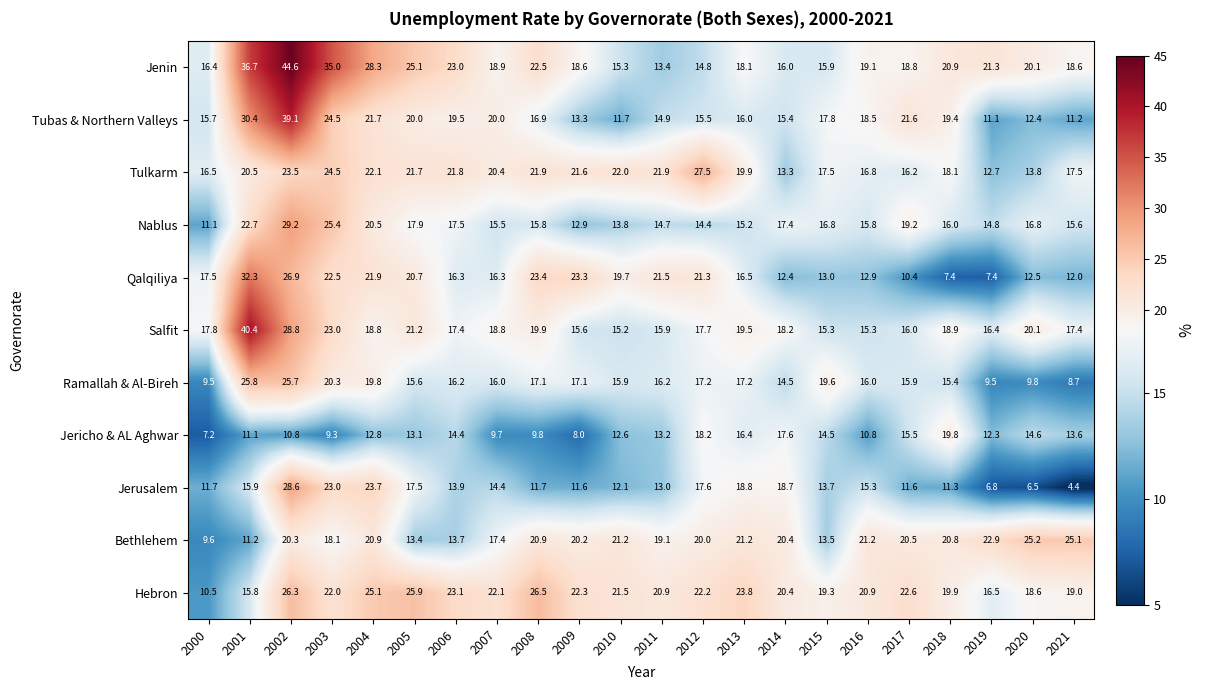

List the series in order of their peak value, lowest first.

Jericho & AL Aghwar, Bethlehem, Ramallah & Al-Bireh, Hebron, Tulkarm, Jerusalem, Nablus, Qalqiliya, Tubas & Northern Valleys, Salfit, Jenin